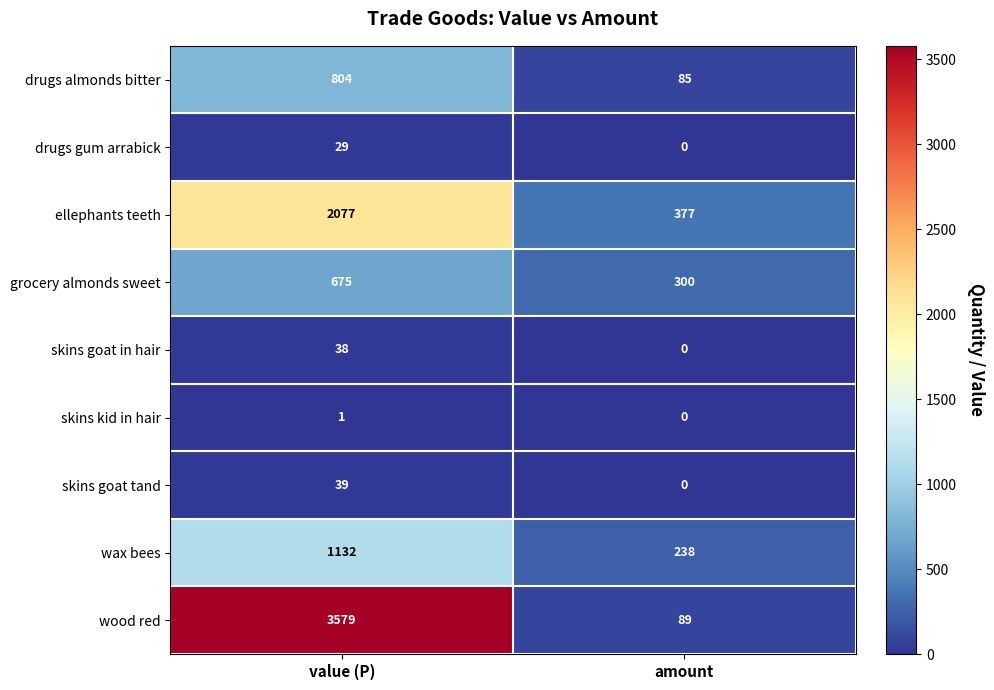

At which category is the sum across all series the highest?

value (P)